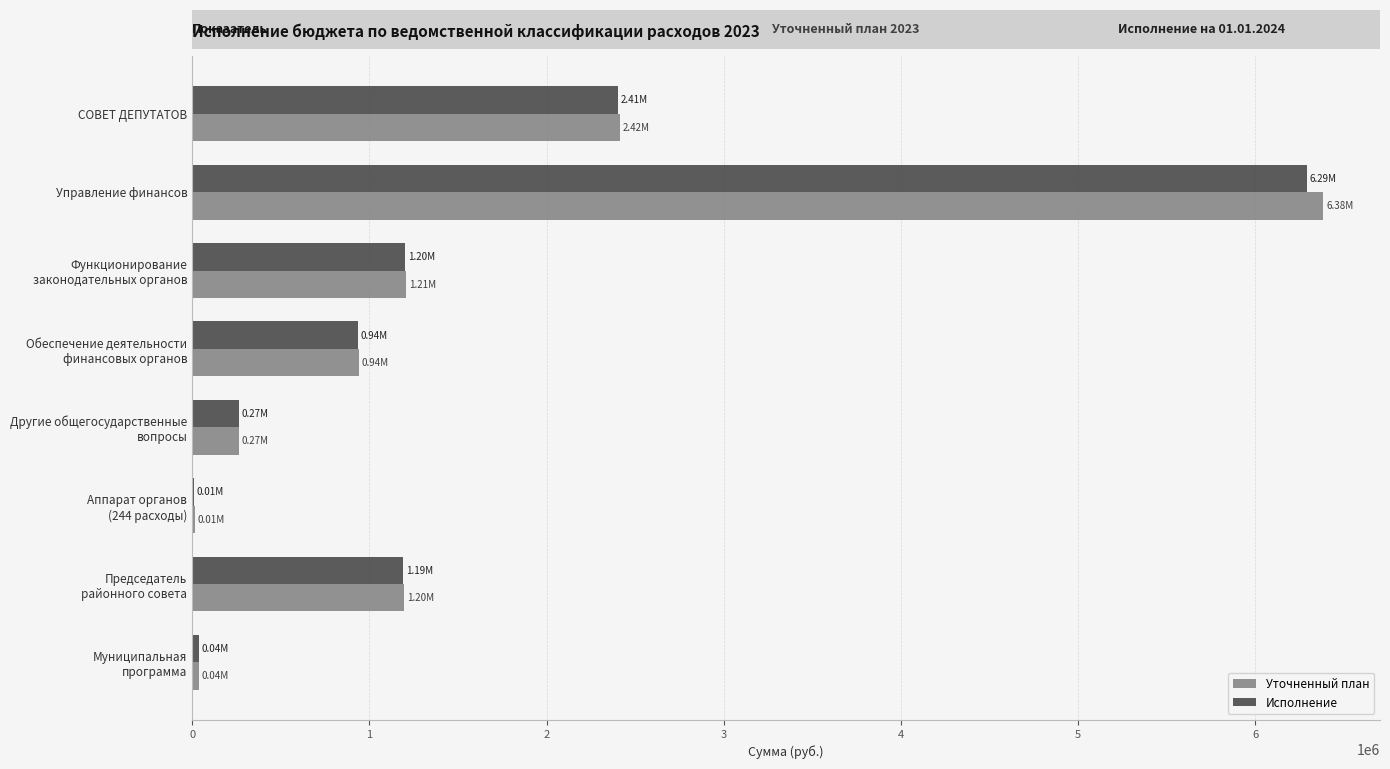

At which label is Уточненный план closest to 3199034?

СОВЕТ ДЕПУТАТОВ